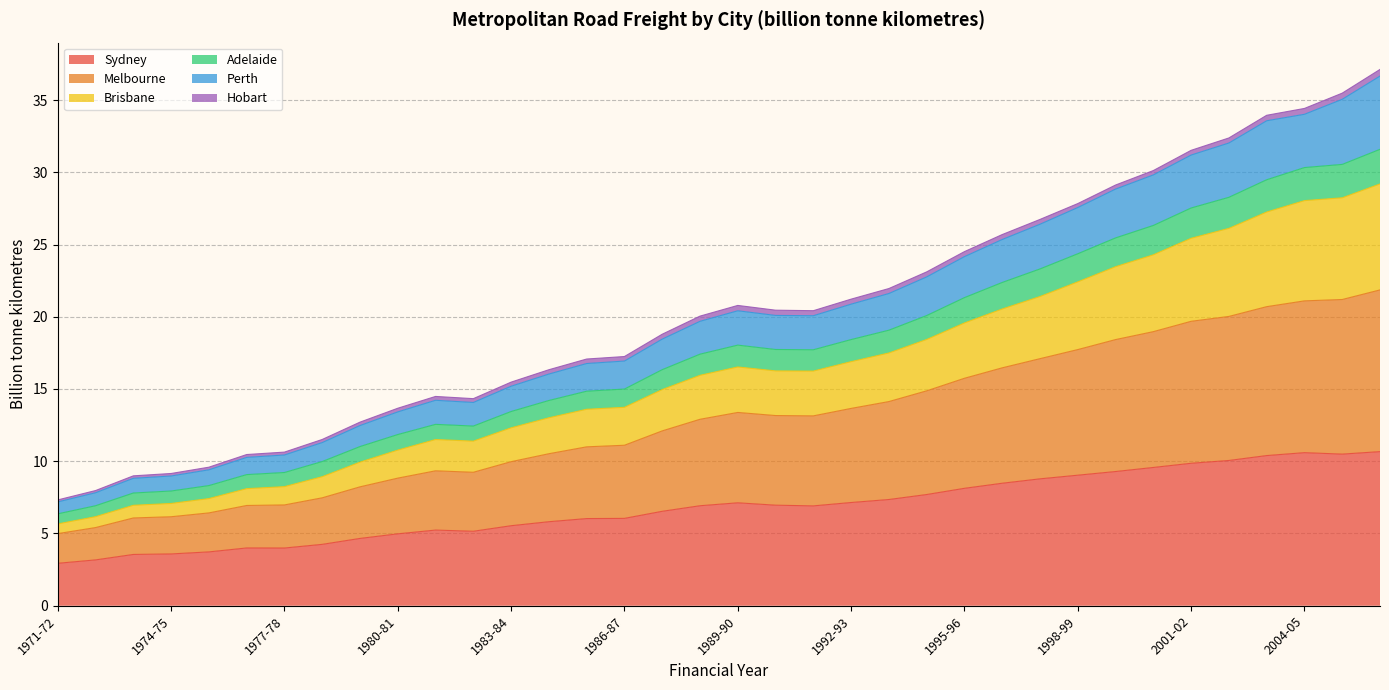

True or false: Brisbane and Adelaide cross at least once.

False